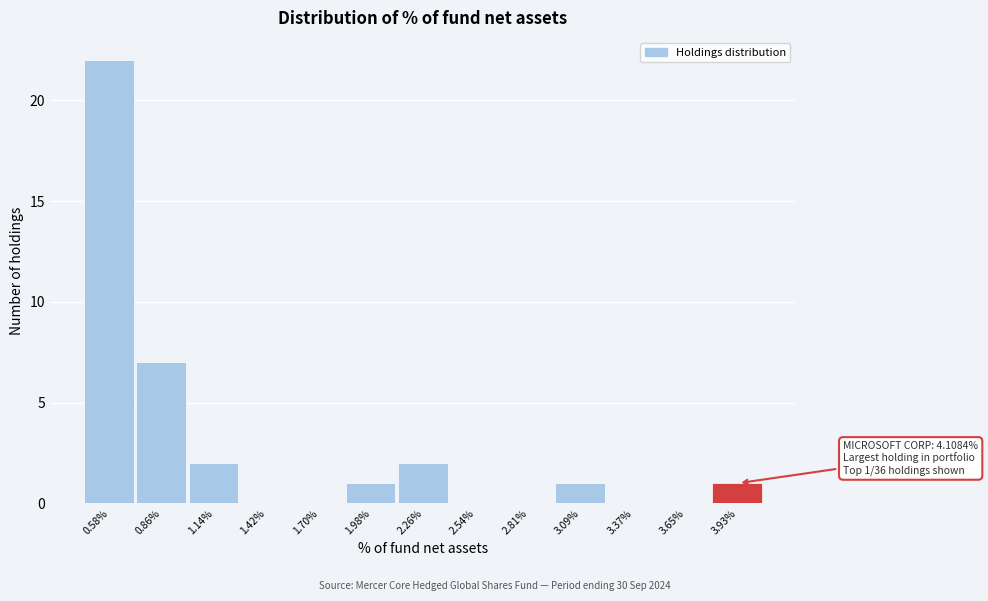

Reading left to right, list all the values displayed in this chart.

0.58%=22	0.86%=7	1.14%=2	1.42%=0	1.70%=0	1.98%=1	2.26%=2	2.54%=0	2.81%=0	3.09%=1	3.37%=0	3.65%=0	3.93%=1